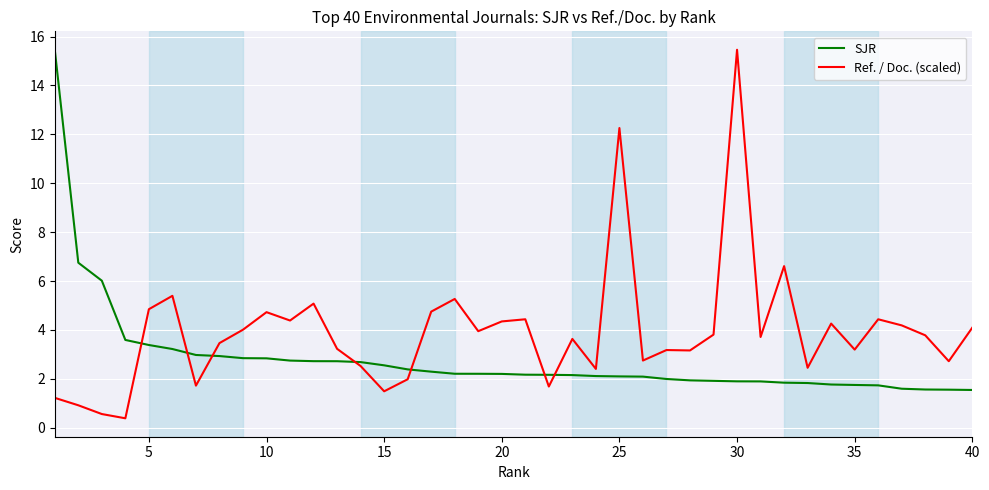

List the series in order of their overall mean, lowest first.

SJR, Ref. / Doc. (scaled)